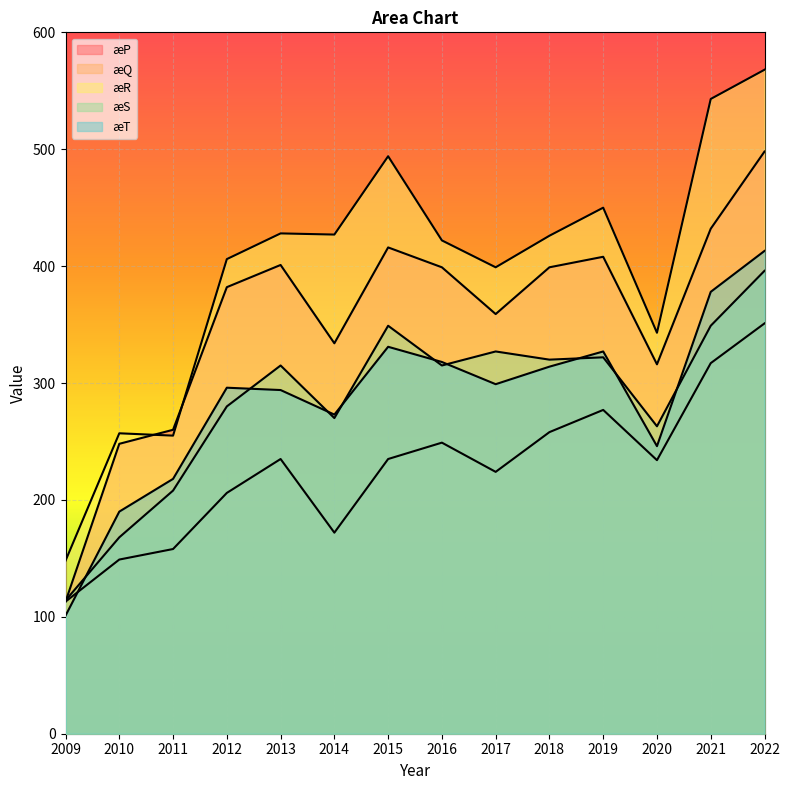

Between 2009 and 2015, which series saw the biggest shift?

æR